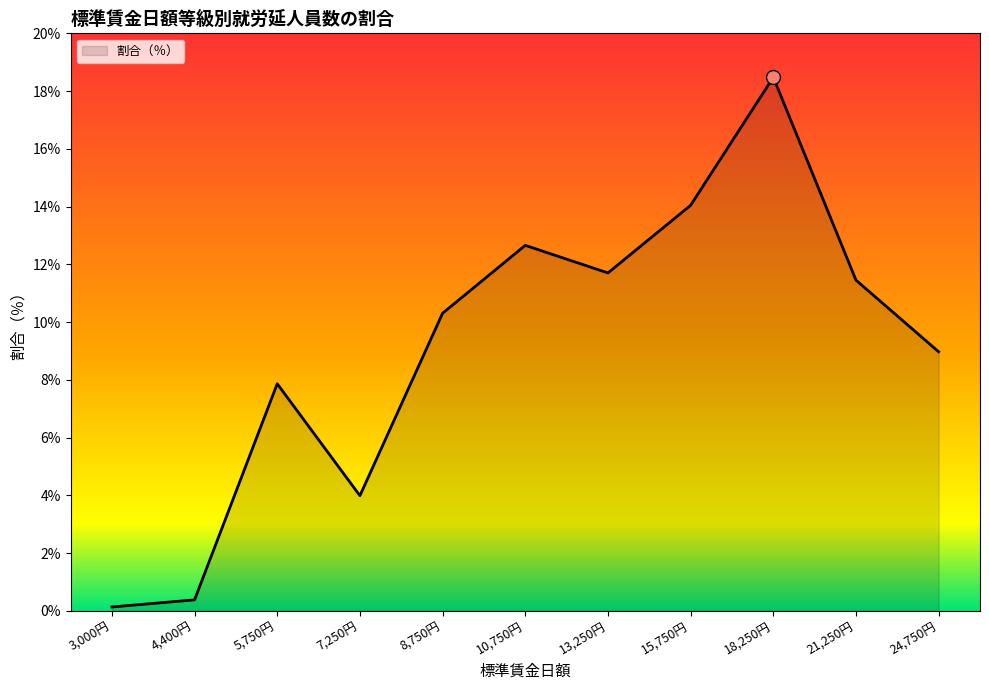

What is the change in value from 21,250円 to 24,750円?

-2.5